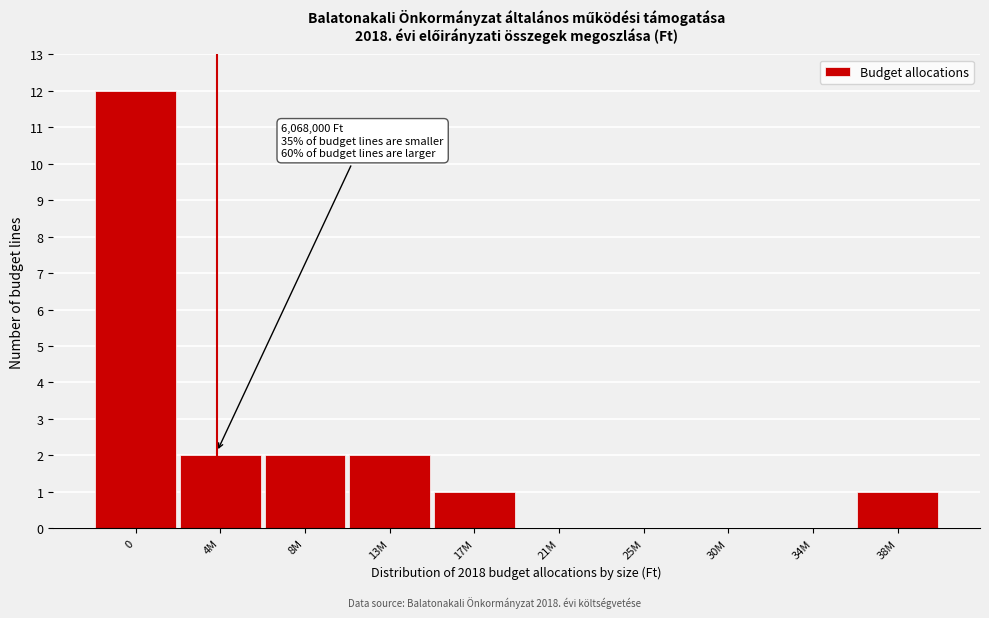

Reading left to right, what are all the values shown in this chart?

0=12	4M=2	8M=2	13M=2	17M=1	21M=0	25M=0	30M=0	34M=0	38M=1